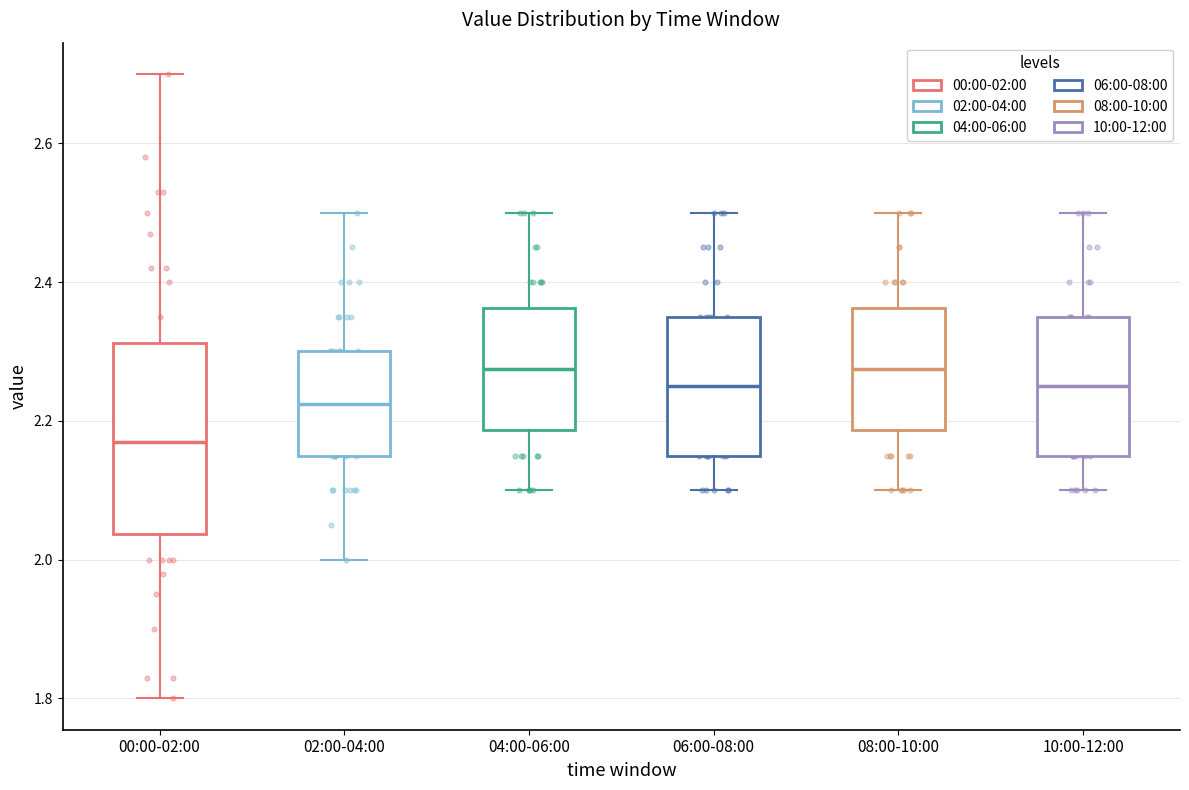

Where is the lower edge of the box for 06:00-08:00 on the y-axis? The values are not printed on the chart, so give them approximately, as read against the axis.

2.16